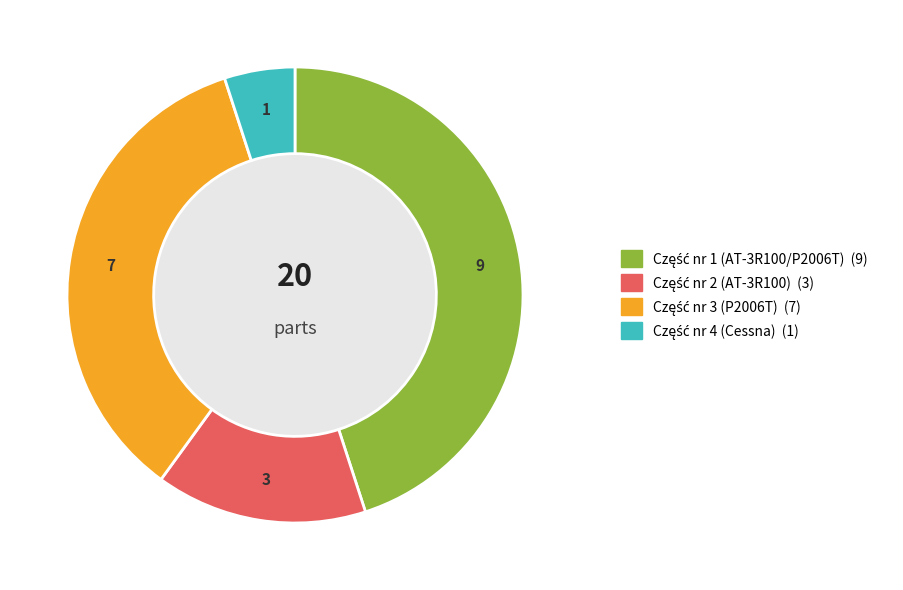

Is there a majority slice in this chart?

No